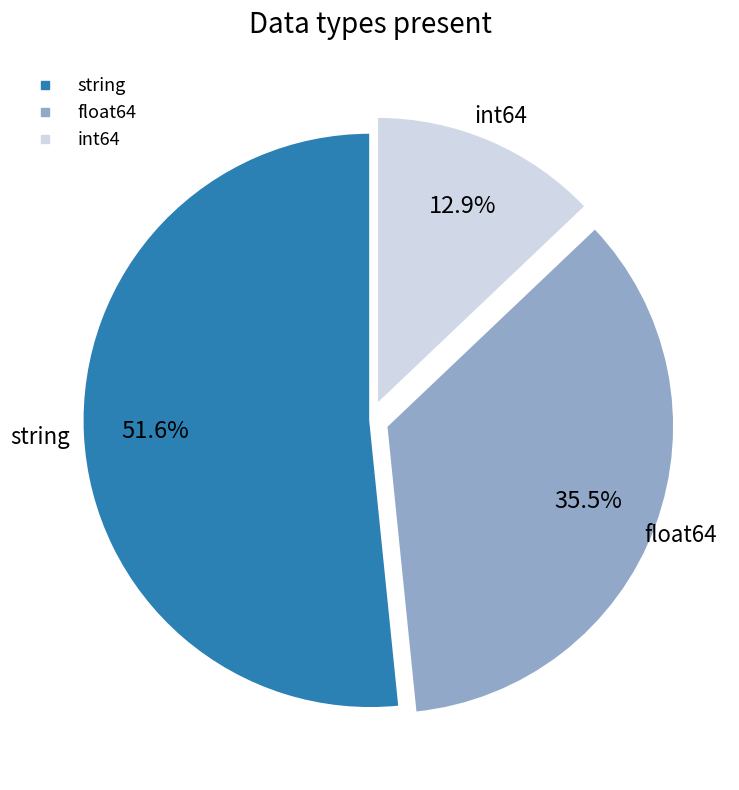

Does any single category account for the majority?

Yes